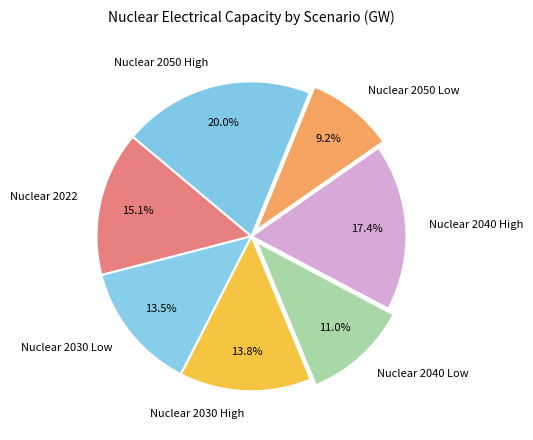

Between Nuclear 2040 Low and Nuclear 2022, which is larger?

Nuclear 2022